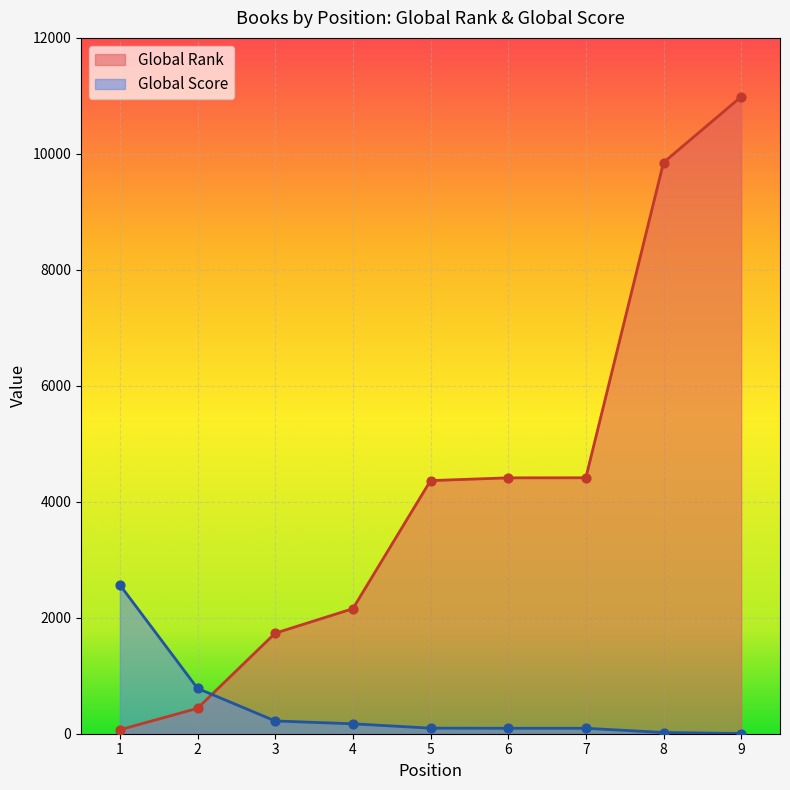

What are all the series names shown in the legend?

Global Rank, Global Score